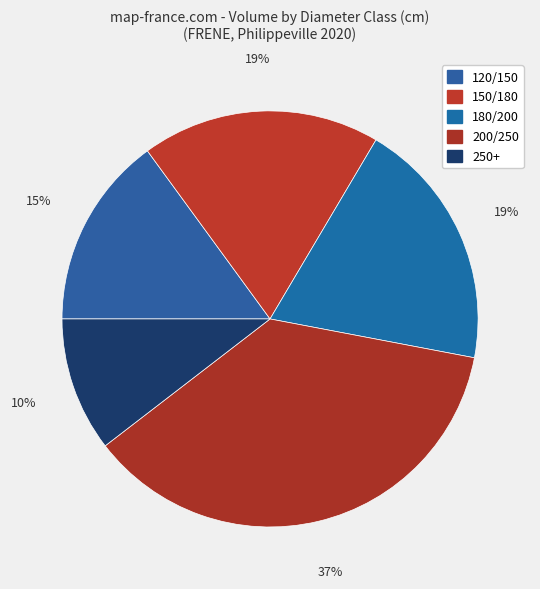

To the nearest percent, what portion does 200/250 represent?

37%